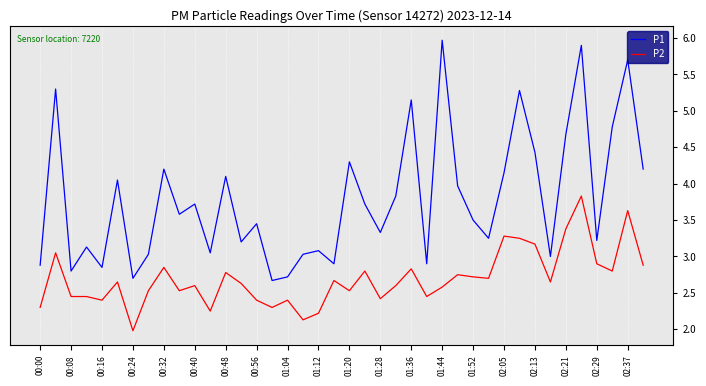

What is the average value of the P1 series?

3.8